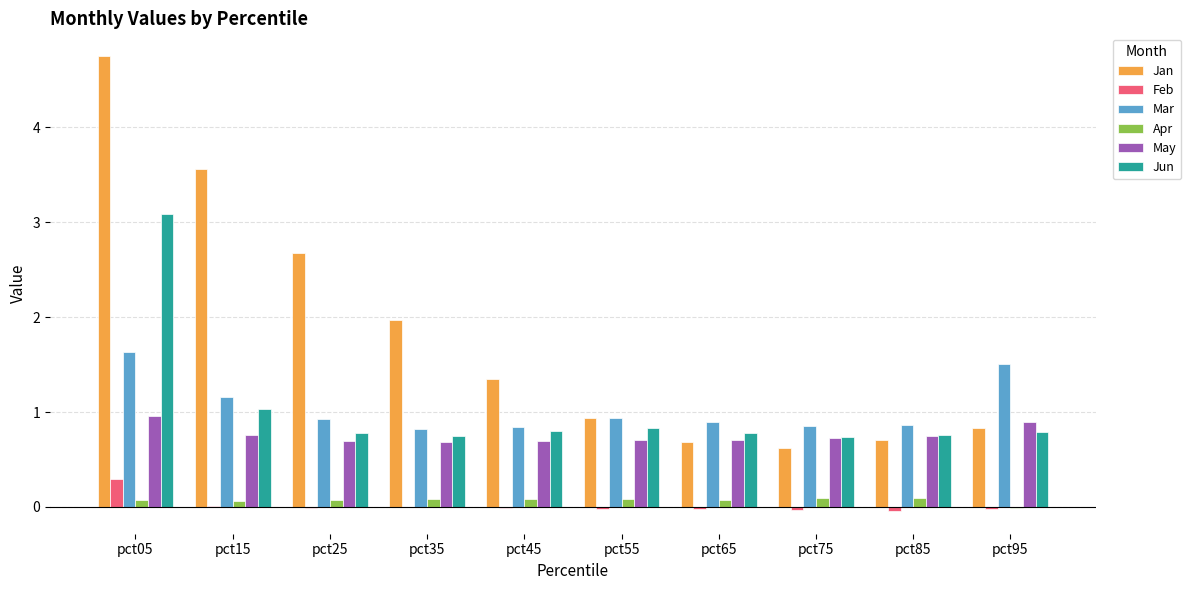

How many categories are shown in the chart?

10